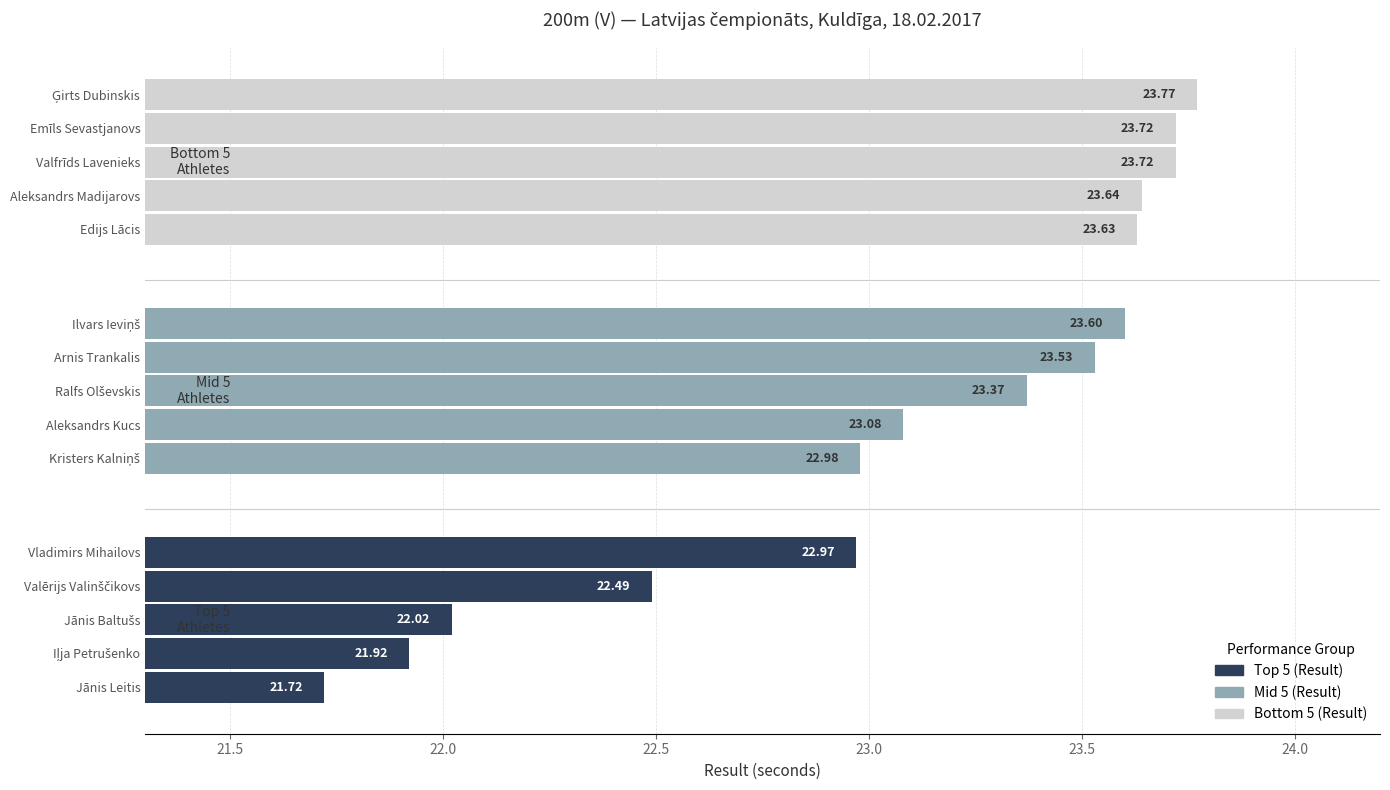

Count the Bottom 5
Athletes values in the range 23 to 24.

5